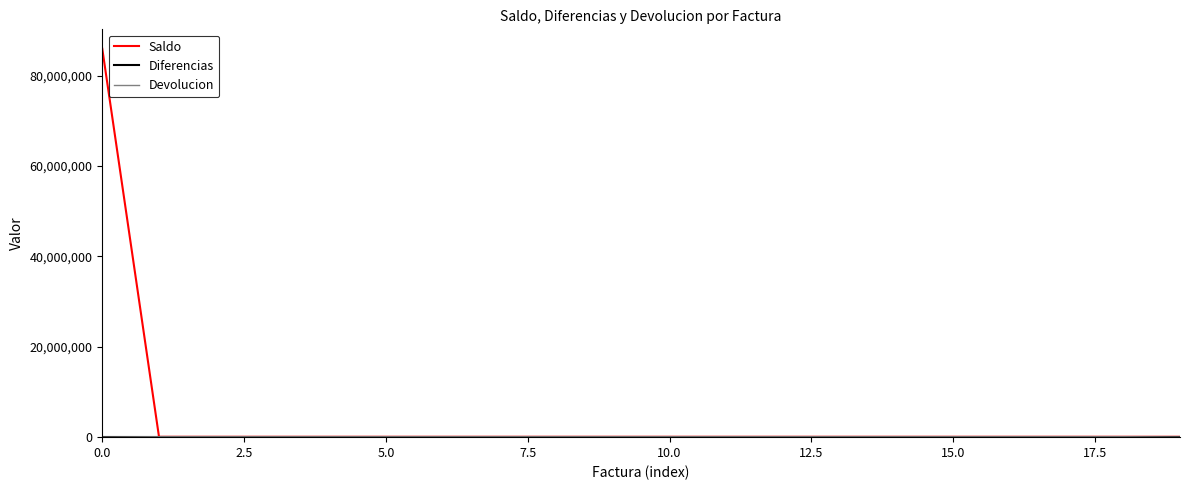

Which series has the largest total across all categories?

Saldo